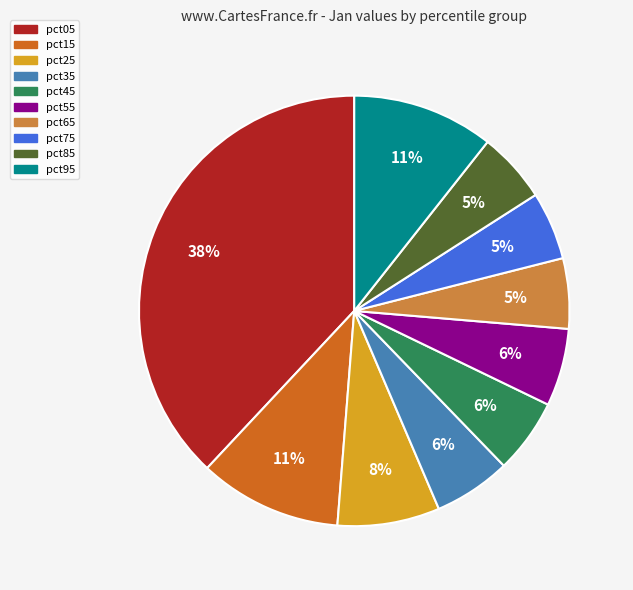

Does any single category account for the majority?

No